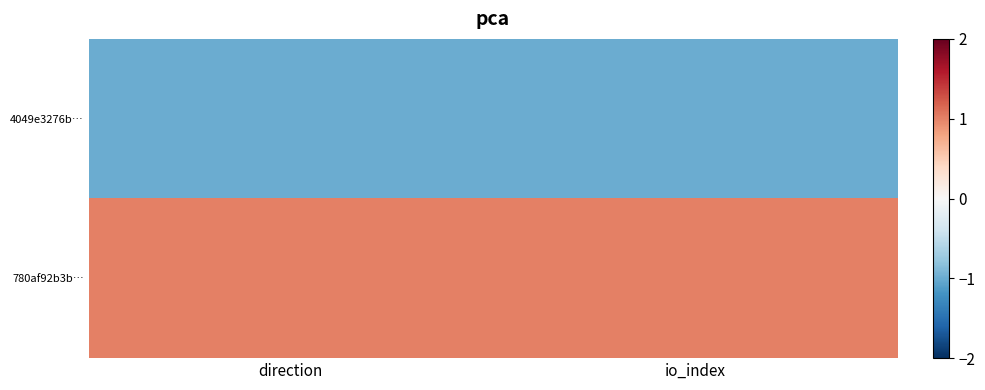

Reading left to right, list all the values displayed in this chart.

4049e3276b…: direction=-1	io_index=-1
780af92b3b…: direction=1	io_index=1